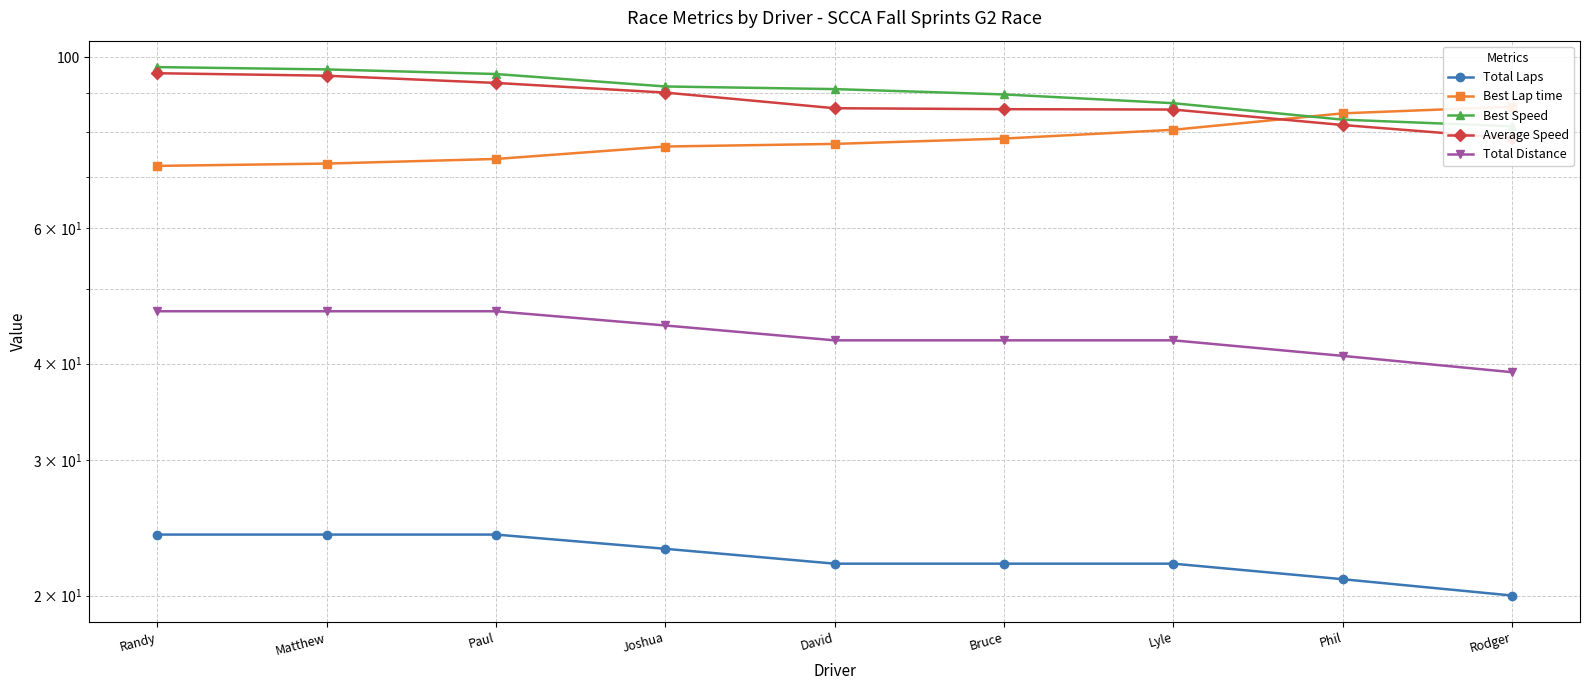

What value does the Total Laps series have at Lyle?

22.0